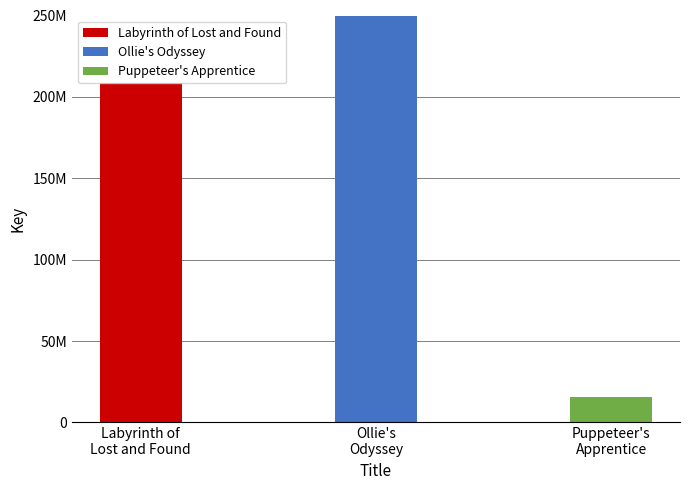

Rank the categories by value from highest to lowest.

Ollie's Odyssey, Labyrinth of Lost and Found, Puppeteer's Apprentice